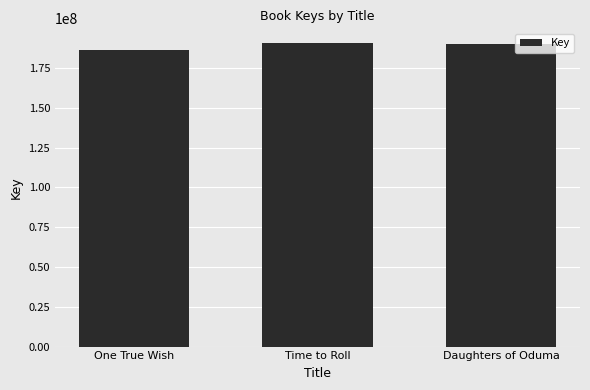

What is the ratio of the value at Daughters of Oduma to the value at Time to Roll?

1.0